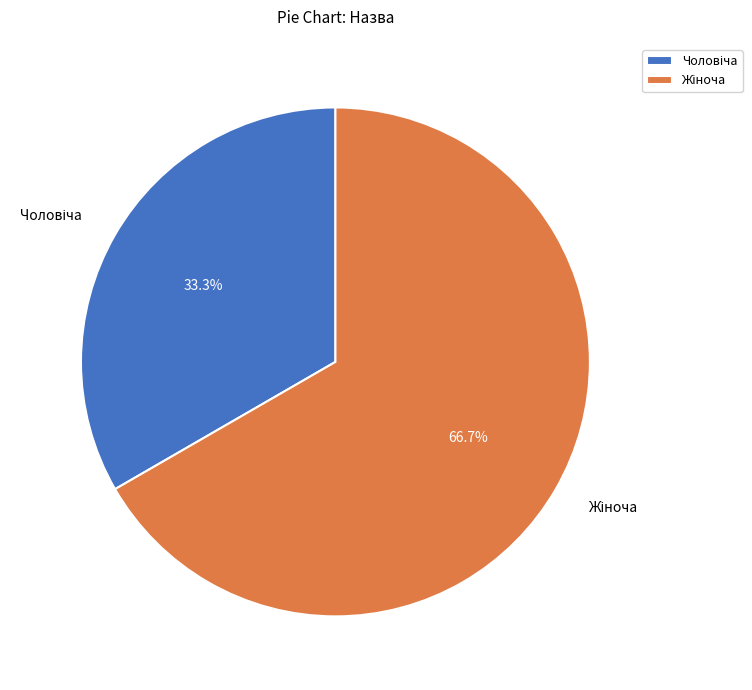

Is there any slice that represents more than half of the pie?

Yes